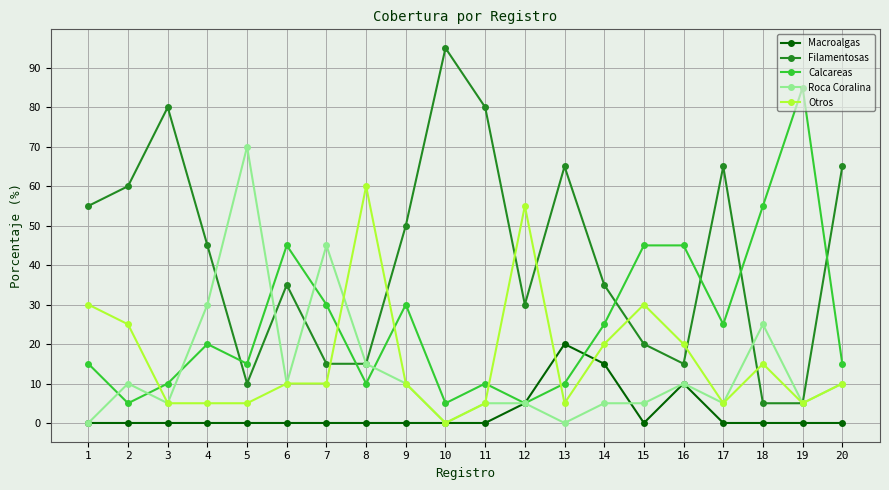

At which category does Calcareas reach its first local peak?

4